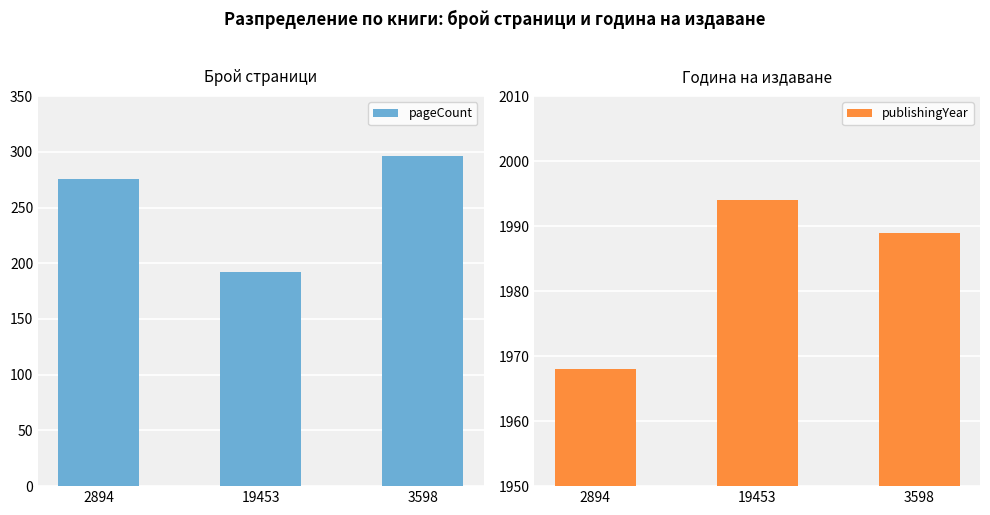

What position from the left is 3598?

3